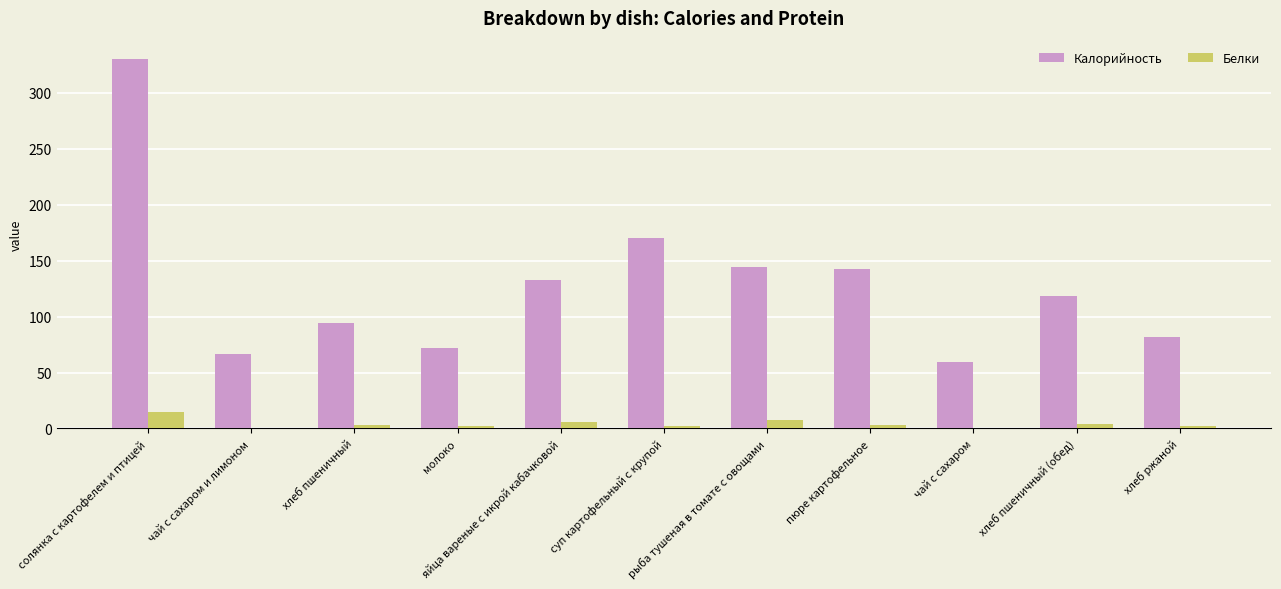

How many series are shown in this chart?

2